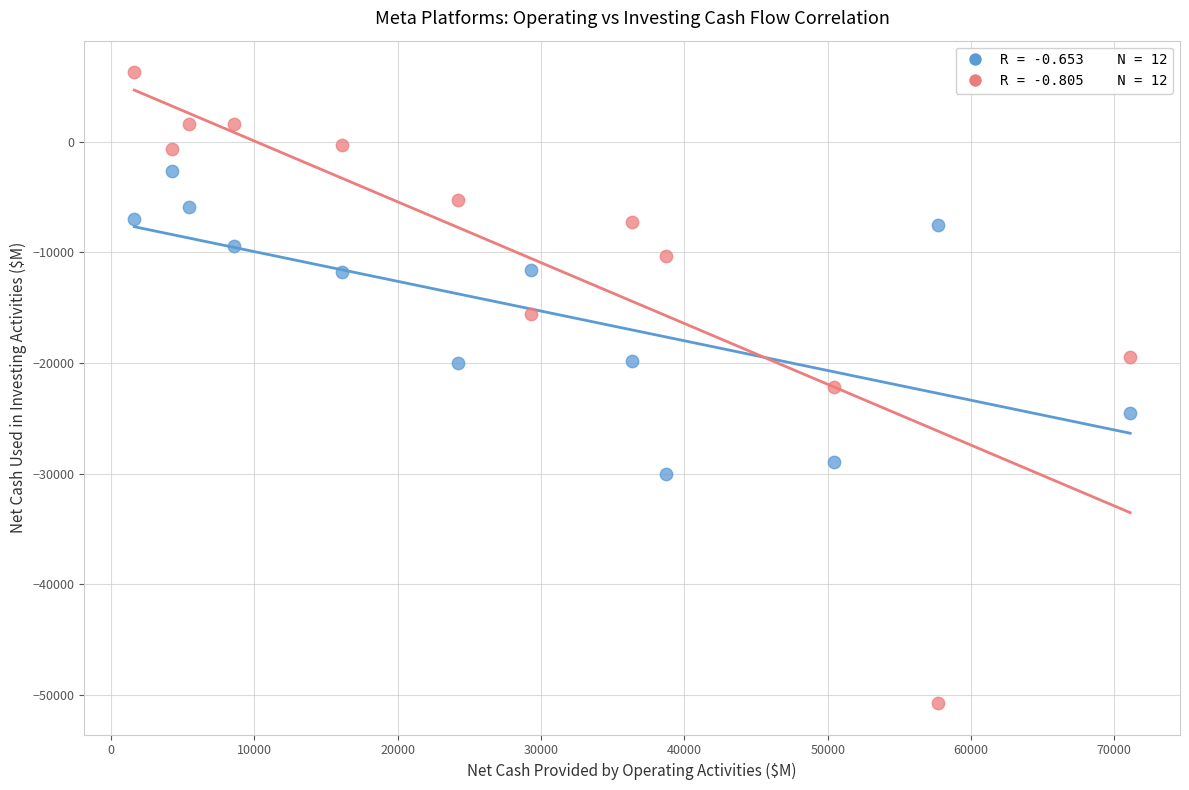

Across all data points, what is the range of X values (max minus min)?

69501